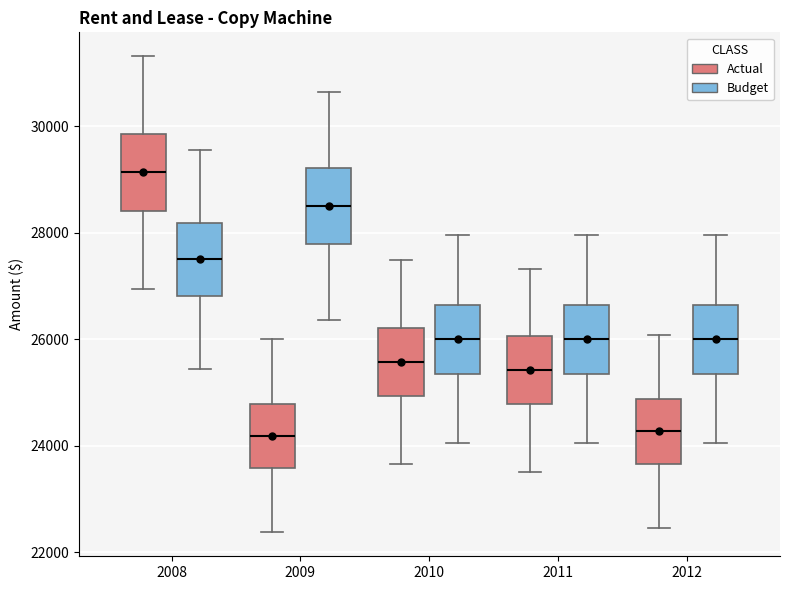

Reading left to right, transcribe this box plot: for each box, give where its median line is, the range the box spans, and where its two whiskers end, as read against the y-axis. The values are not printed on the chart, so give them approximately, as read against the axis.

2008 (Actual): median 29200, box 28400 to 29800, whiskers 27000 to 31400
2008 (Budget): median 27600, box 26800 to 28200, whiskers 25400 to 29600
2009 (Actual): median 24200, box 23600 to 24800, whiskers 22400 to 26000
2009 (Budget): median 28600, box 27800 to 29200, whiskers 26400 to 30600
2010 (Actual): median 25600, box 25000 to 26200, whiskers 23600 to 27400
2010 (Budget): median 26000, box 25400 to 26600, whiskers 24000 to 28000
2011 (Actual): median 25400, box 24800 to 26000, whiskers 23600 to 27400
2011 (Budget): median 26000, box 25400 to 26600, whiskers 24000 to 28000
2012 (Actual): median 24200, box 23600 to 24800, whiskers 22400 to 26000
2012 (Budget): median 26000, box 25400 to 26600, whiskers 24000 to 28000